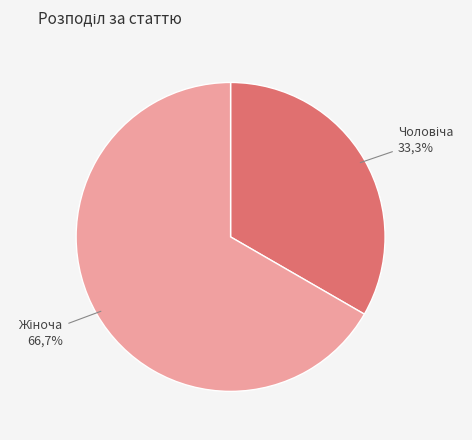

What percentage is the Жіноча slice, to the nearest percent?

67%